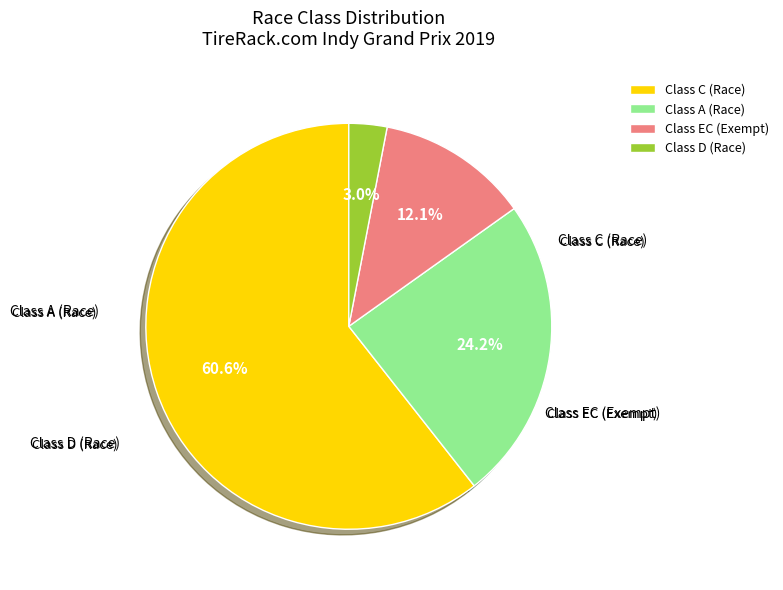

Is the sum of Class A (Race) and Class EC (Exempt) greater than half?

No